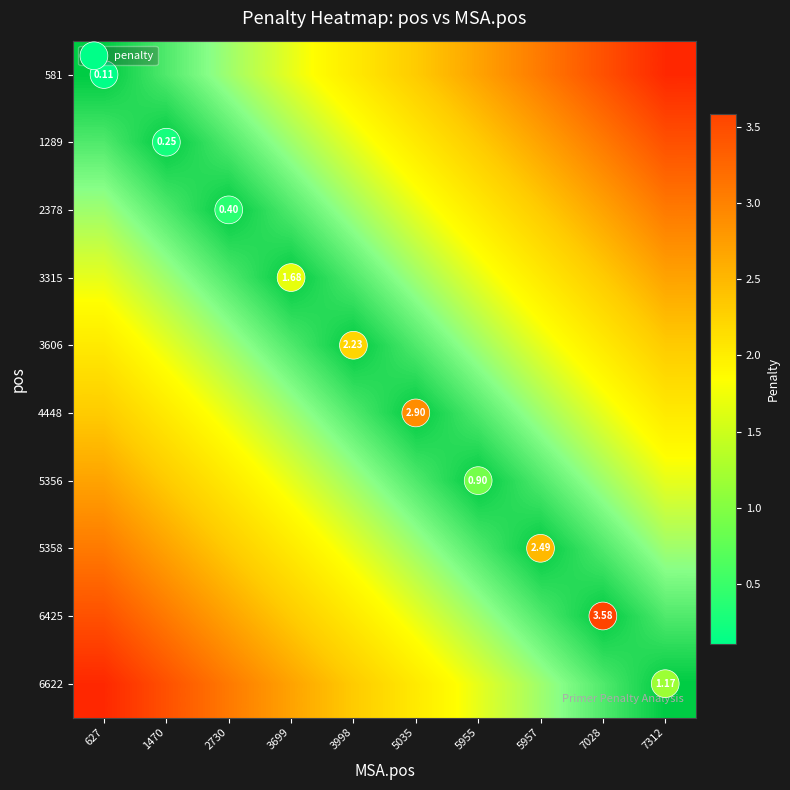

Rank the categories by 4448 value from lowest to highest.

5035, 3998, 5955, 3699, 5957, 2730, 7028, 1470, 7312, 627